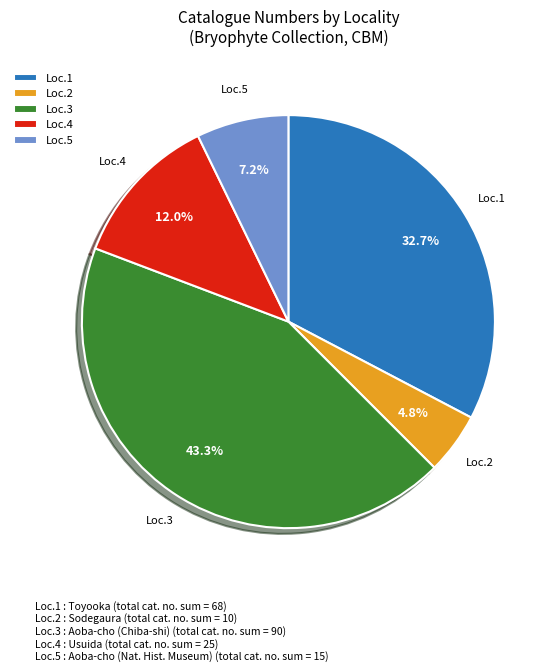

Between Loc.3 and Loc.5, which is larger?

Loc.3